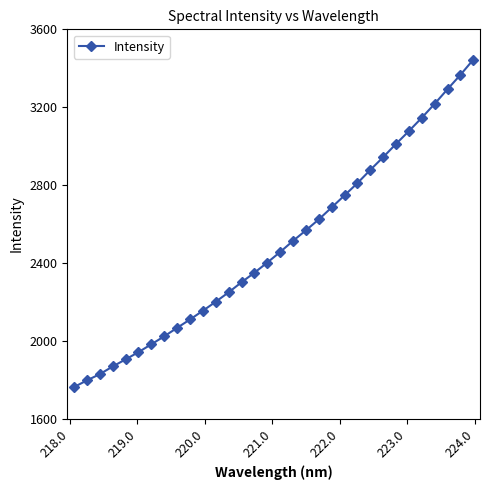

True or false: there are more than 2 points higher than both neighbors.

False